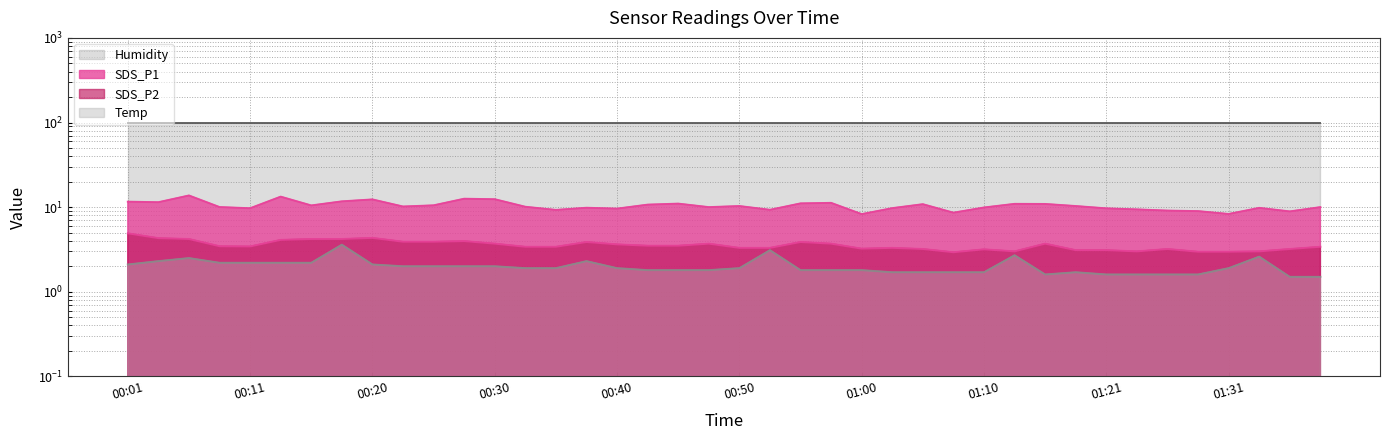

What is the value of the Temp point at the 5th from the left?

2.2